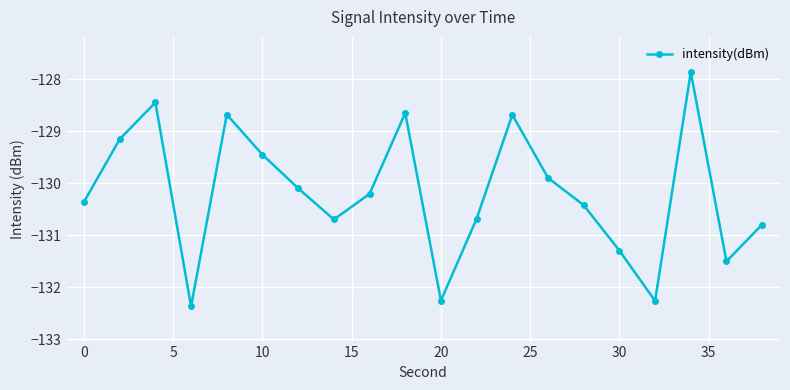

Reading left to right, what are all the values shown in this chart?

-130.4	-129.2	-128.4	-132.4	-128.7	-129.4	-130.1	-130.7	-130.2	-128.6	-132.3	-130.7	-128.7	-129.9	-130.4	-131.3	-132.3	-127.9	-131.5	-130.8